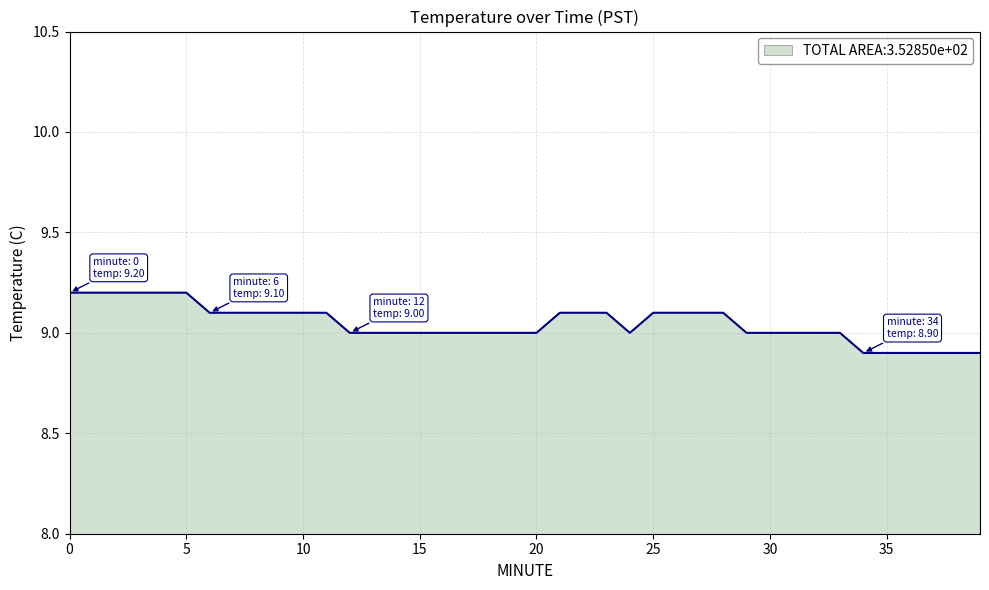

What is the smallest value displayed?

8.9